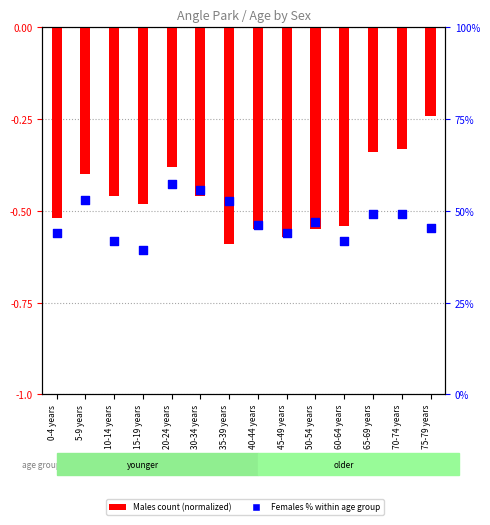

Which series has the largest total across all categories?

Females % within age group